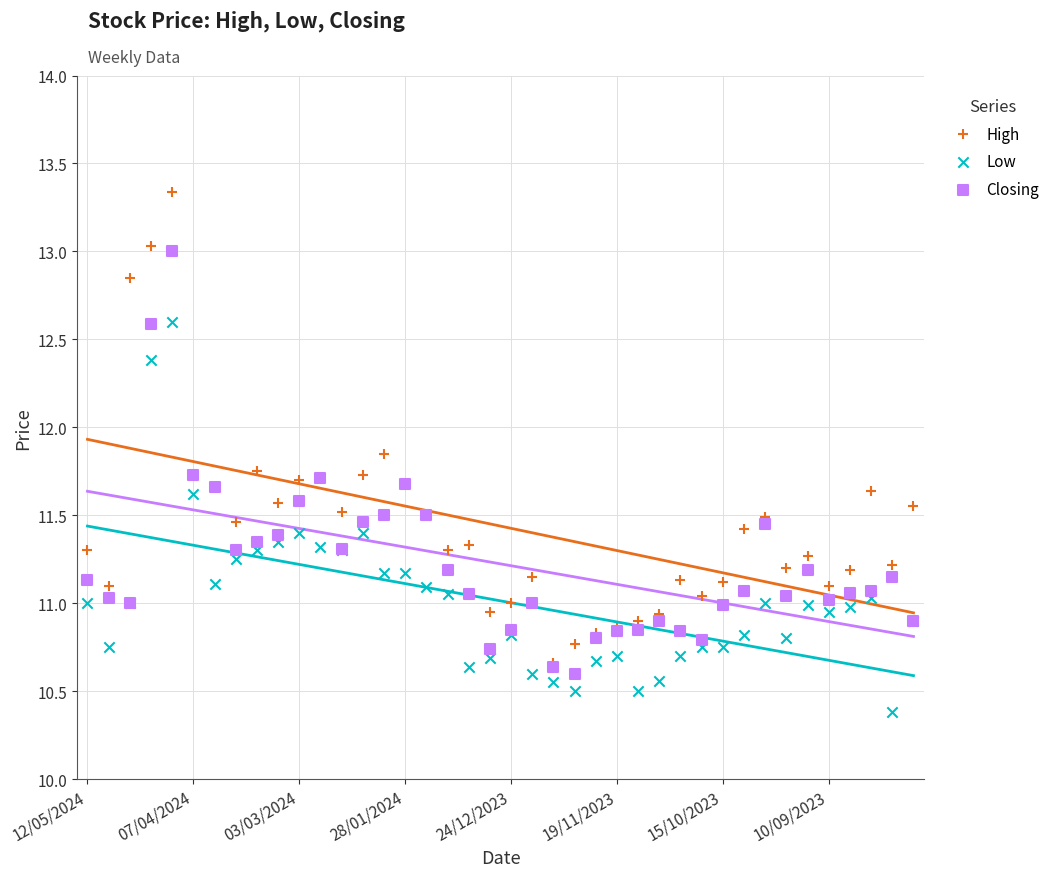

Which series reaches the minimum Y coordinate?

Low